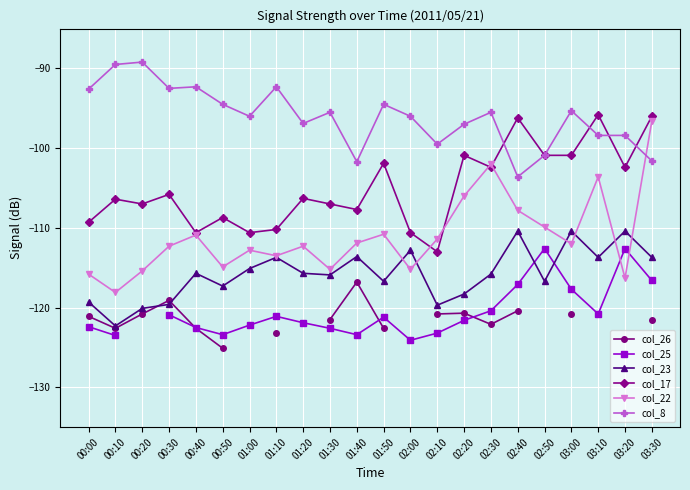

Does the chart display data point markers on the line(s)?

Yes